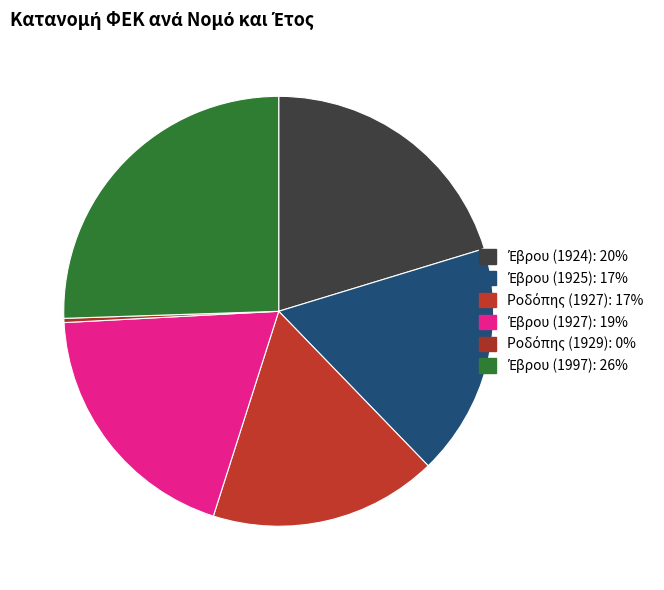

To the nearest percent, what is the average slice percentage?

17%